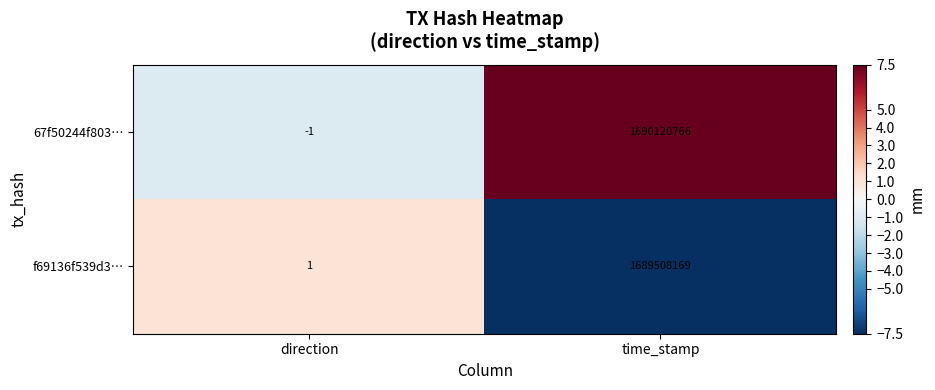

Which series has the largest total across all categories?

67f50244f803…